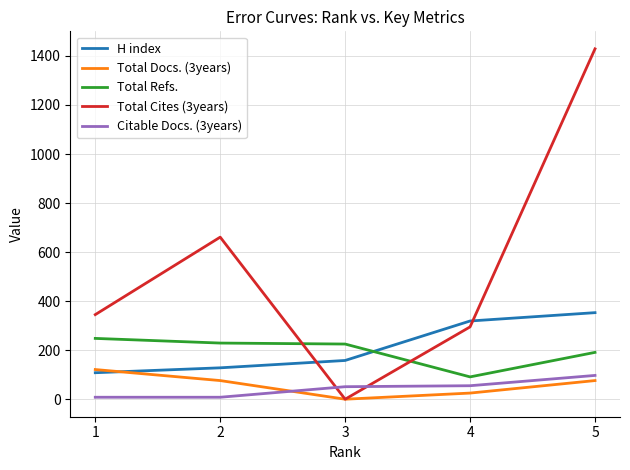

True or false: Citable Docs. (3years) has more than 1 points higher than both neighbors.

False